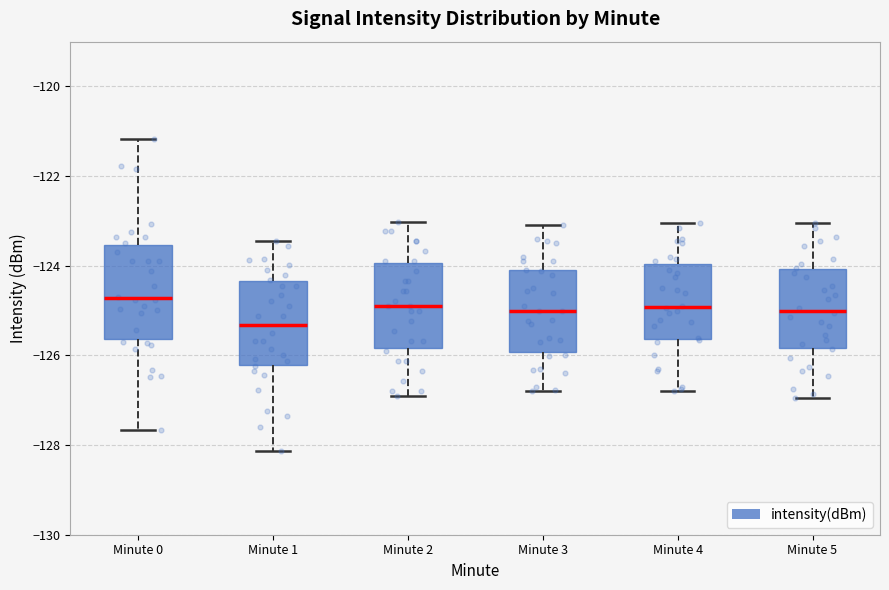

Where is the lower edge of the box for Minute 4 on the y-axis? The values are not printed on the chart, so give them approximately, as read against the axis.

-125.6